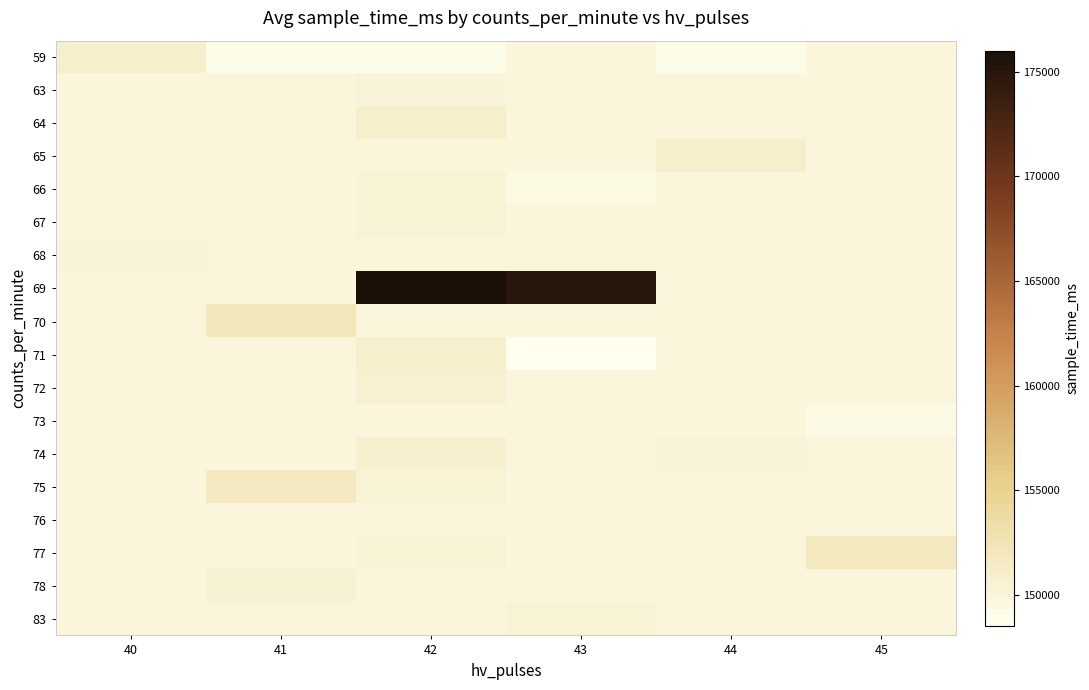

Which has a higher value, 45 or 43?

45